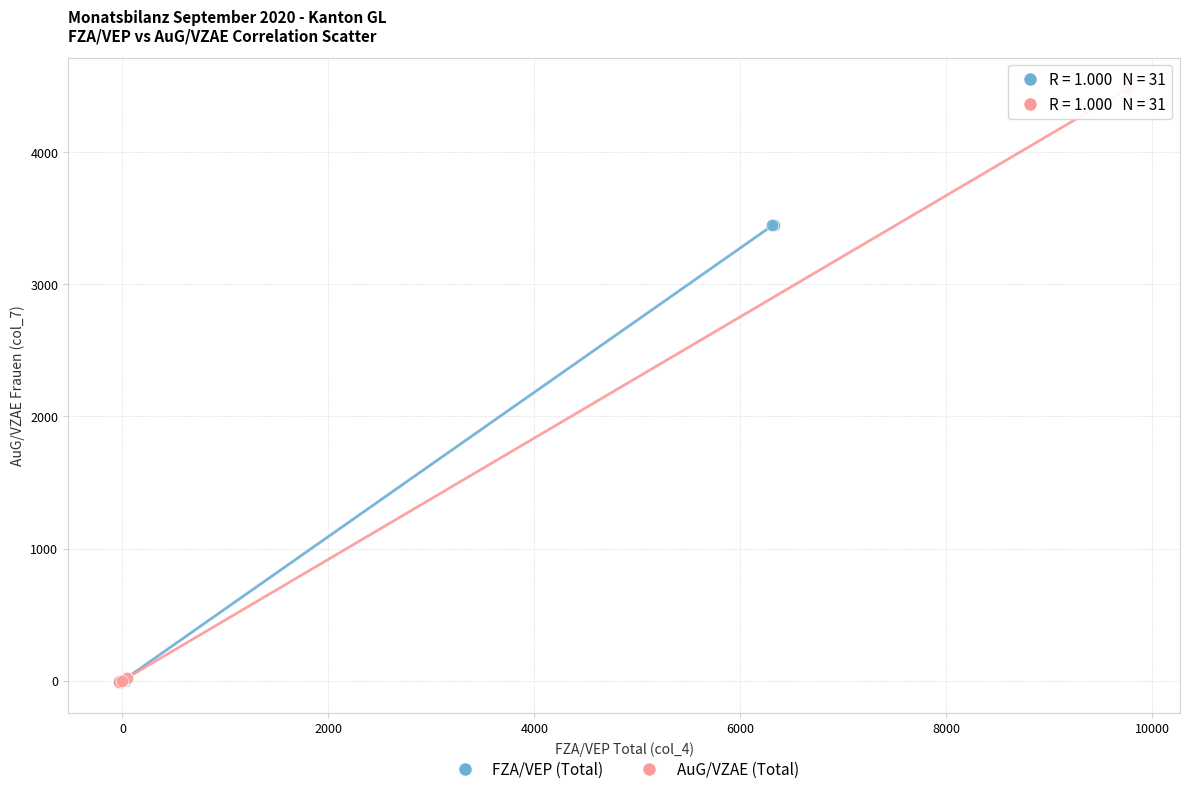

Which series has the widest spread of Y values?

AuG/VZAE (Total)